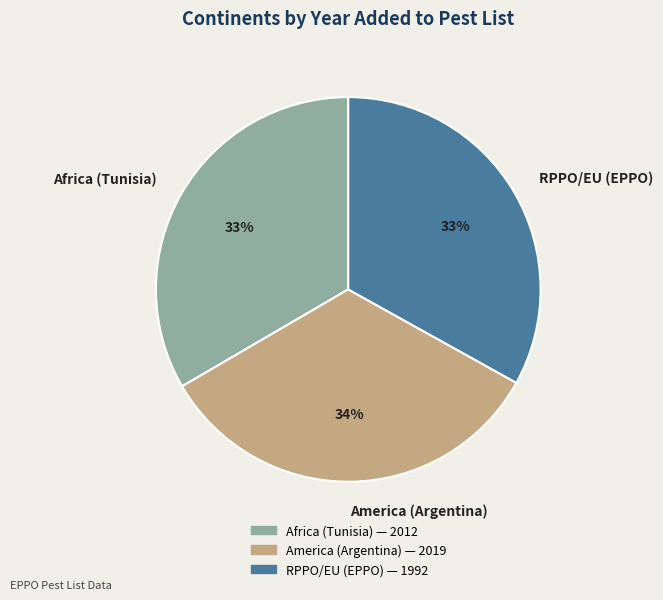

How many slices are in this pie chart?

3